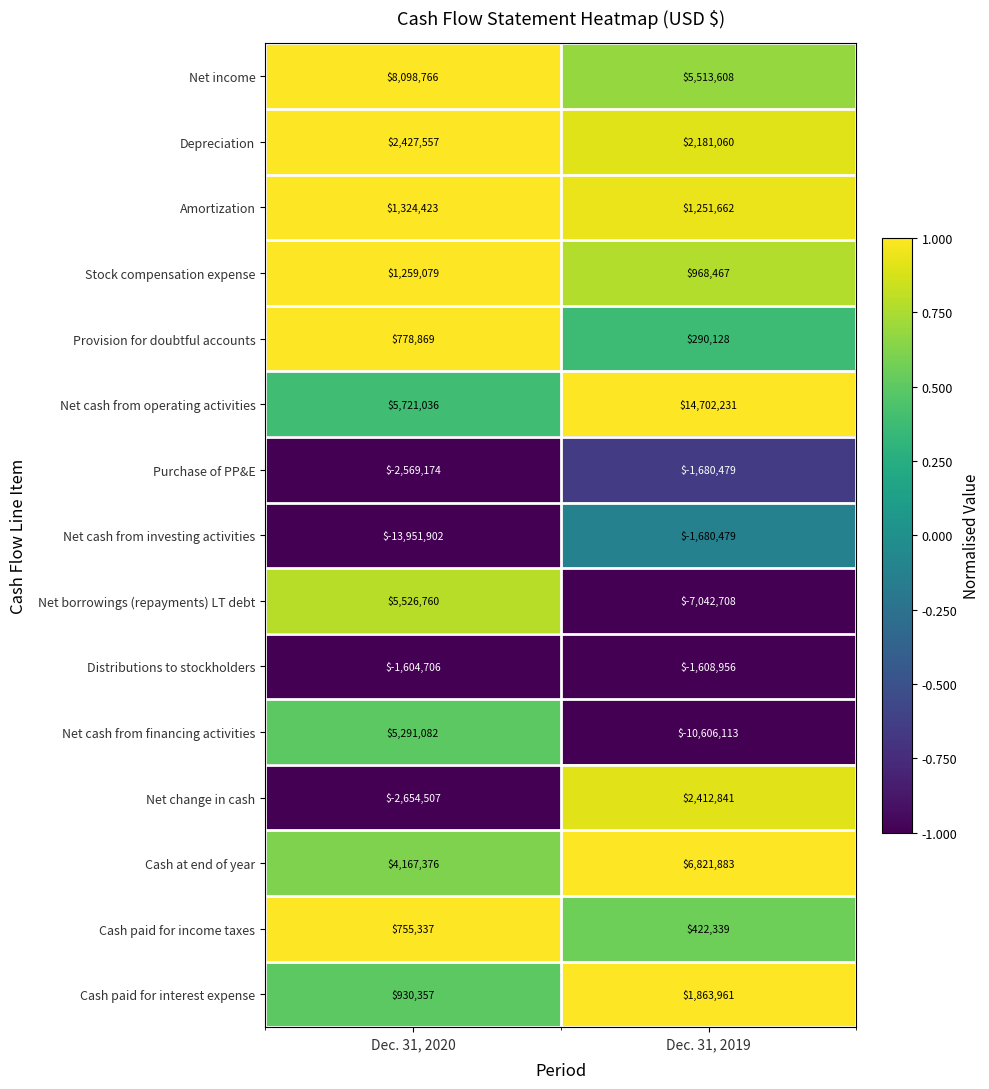

Which category has the highest value across all series?

Dec. 31, 2019